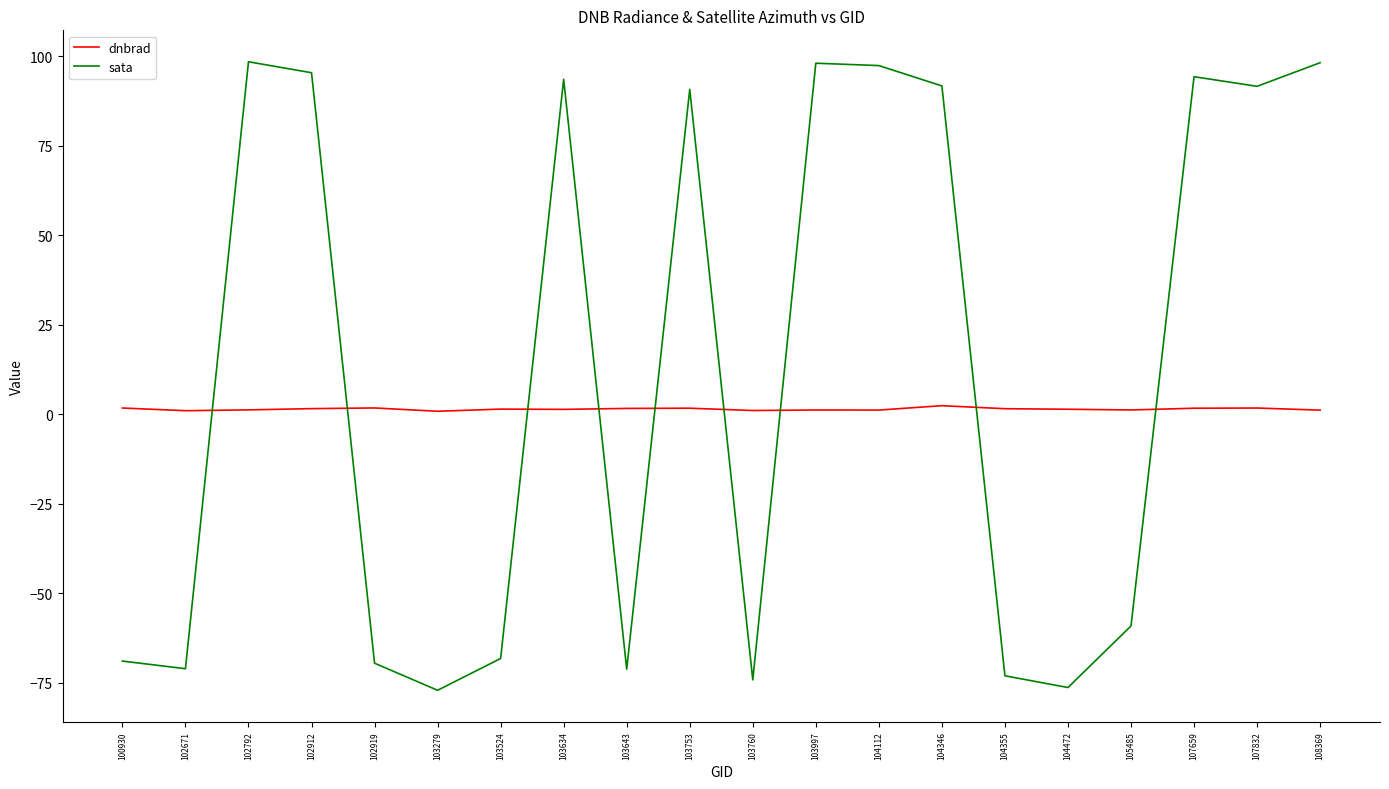

Is the value of sata at 103634 greater than the value of dnbrad at 104355?

Yes